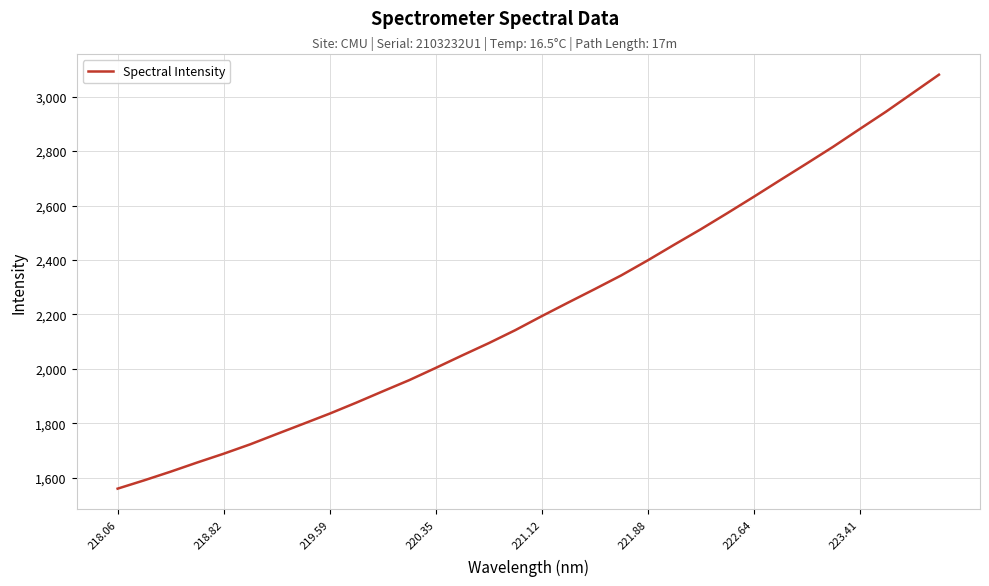

What is the difference between the maximum and minimum values?

1520.5